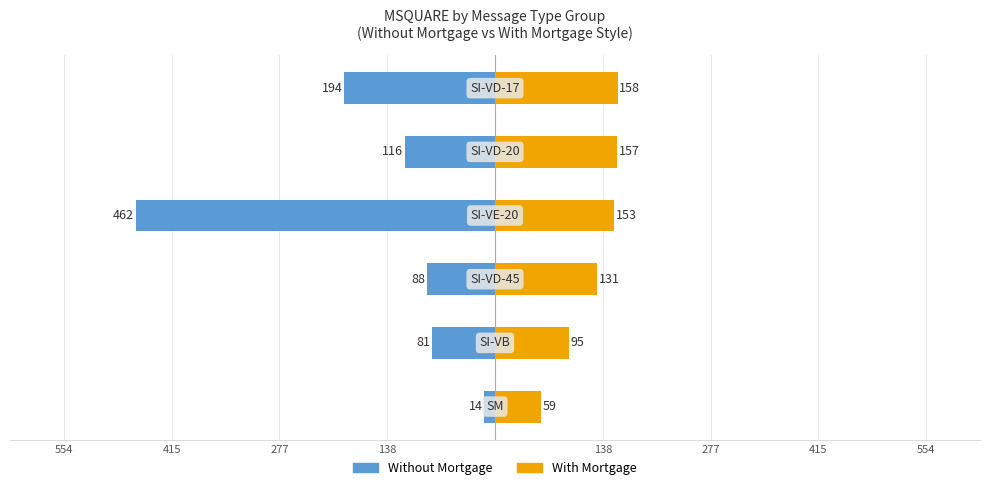

What is the sum of all With Mortgage values?

753